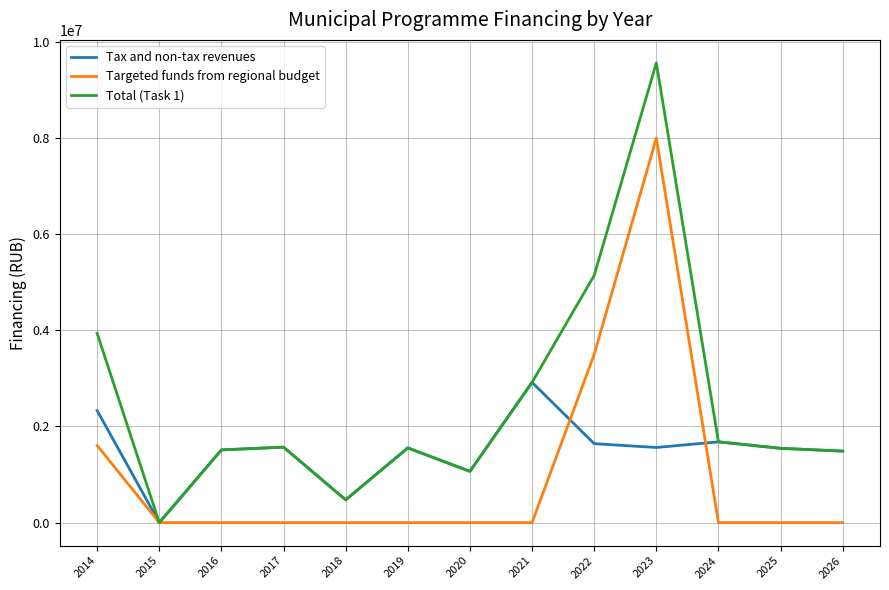

The value of Total (Task 1) at 2020 is 1792688.3. True or false?

False